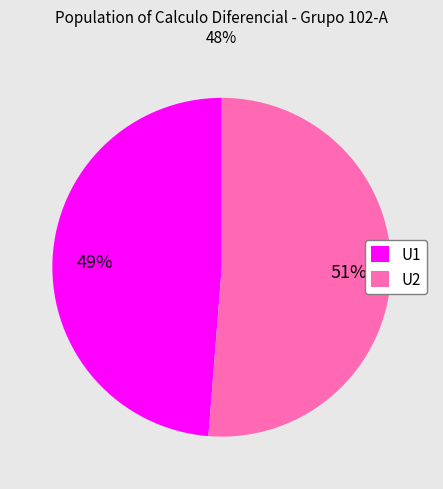

To the nearest percent, what percentage of the pie is U2?

51%